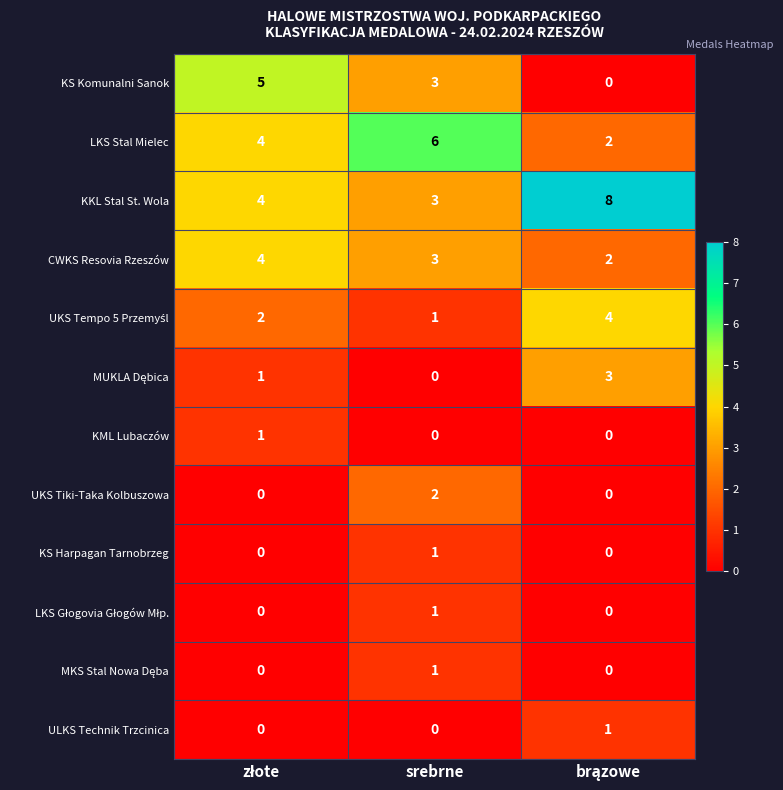

What is the greatest value displayed?

8